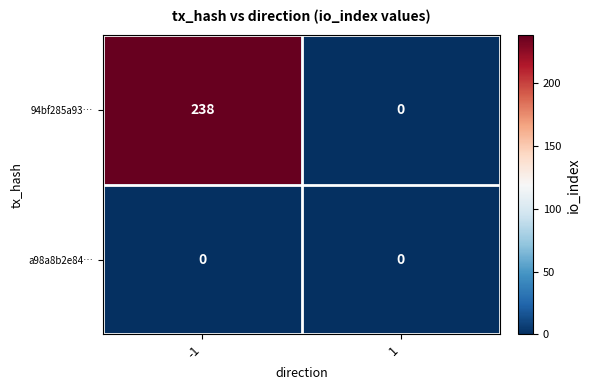

Which series has the largest range (max minus min)?

94bf285a93…